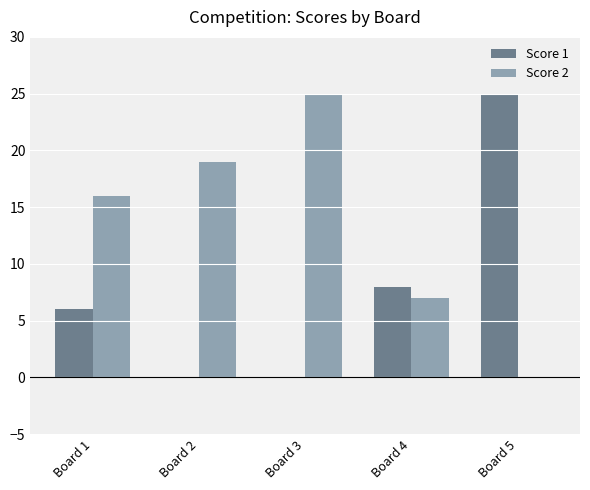

Is it true that Score 1 equals -12 at Board 3?

False